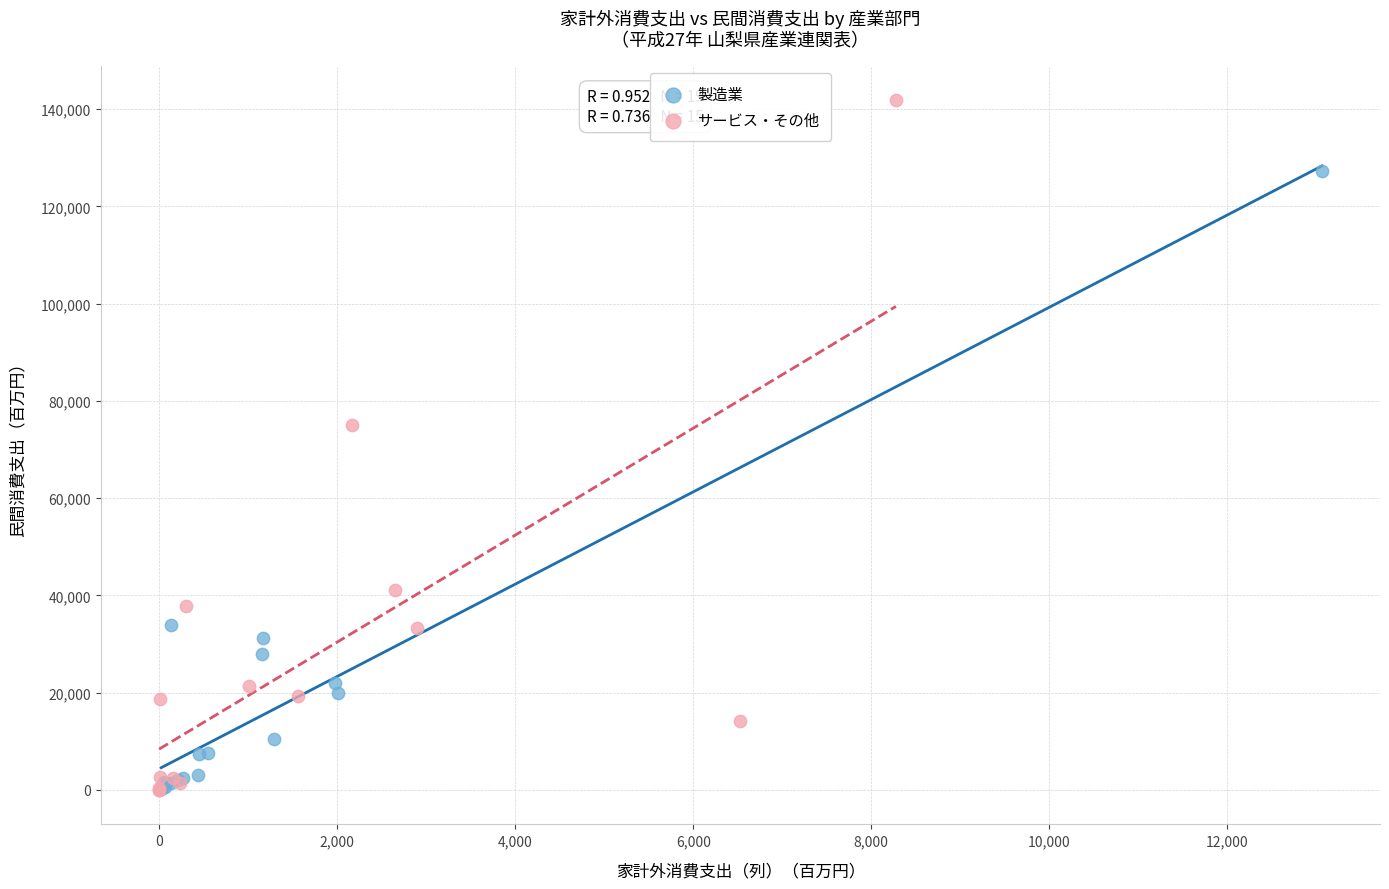

Which series has the largest Y range (max minus min)?

サービス・その他